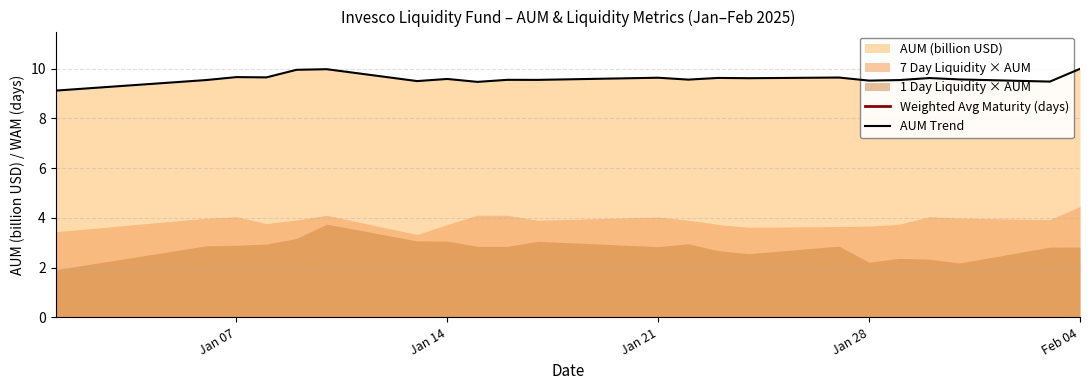

Reading left to right, transcribe all the data shown in this chart.

Weighted Avg Maturity (days): 41.7	39.6	40.8	43.0	43.5	42.1	44.4	43.6	45.0	45.5	45.6	45.3	45.7	45.3	44.6	44.2	44.2	43.6	43.0	41.7	41.8	39.2
AUM Trend: 9.1	9.5	9.7	9.6	9.9	10.0	9.5	9.6	9.5	9.5	9.5	9.6	9.6	9.6	9.6	9.6	9.5	9.5	9.6	9.6	9.5	10.0